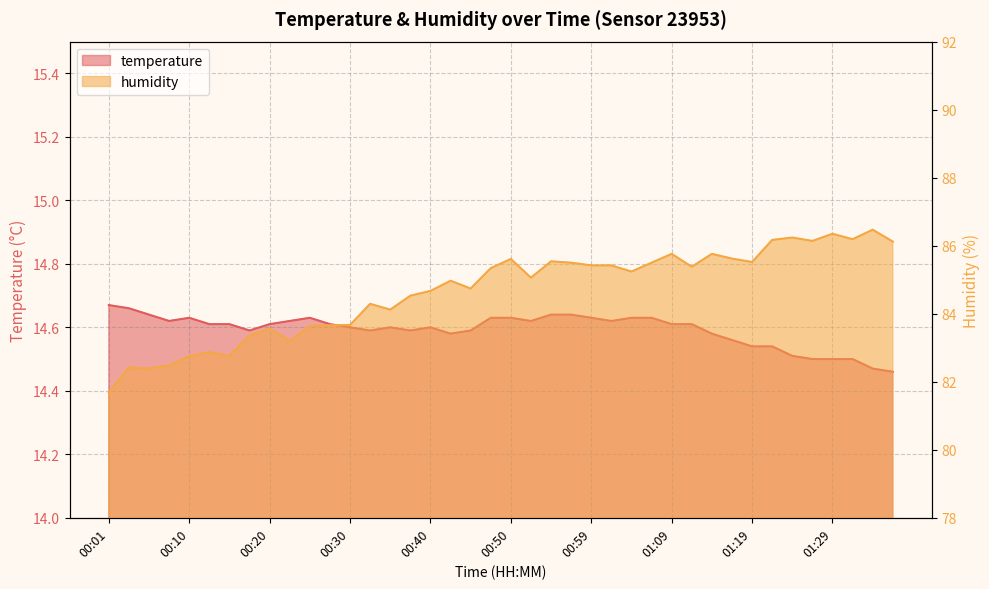

Reading left to right, transcribe all the data shown in this chart.

temperature: 14.7	14.7	14.6	14.6	14.6	14.6	14.6	14.6	14.6	14.6	14.6	14.6	14.6	14.6	14.6	14.6	14.6	14.6	14.6	14.6	14.6	14.6	14.6	14.6	14.6	14.6	14.6	14.6	14.6	14.6	14.6	14.6	14.5	14.5	14.5	14.5	14.5	14.5	14.5	14.5
humidity: 81.7	82.4	82.4	82.5	82.8	82.9	82.8	83.4	83.6	83.2	83.6	83.7	83.7	84.3	84.1	84.5	84.7	85.0	84.7	85.3	85.6	85.1	85.5	85.5	85.4	85.4	85.2	85.5	85.8	85.4	85.8	85.6	85.5	86.2	86.2	86.1	86.3	86.2	86.5	86.1